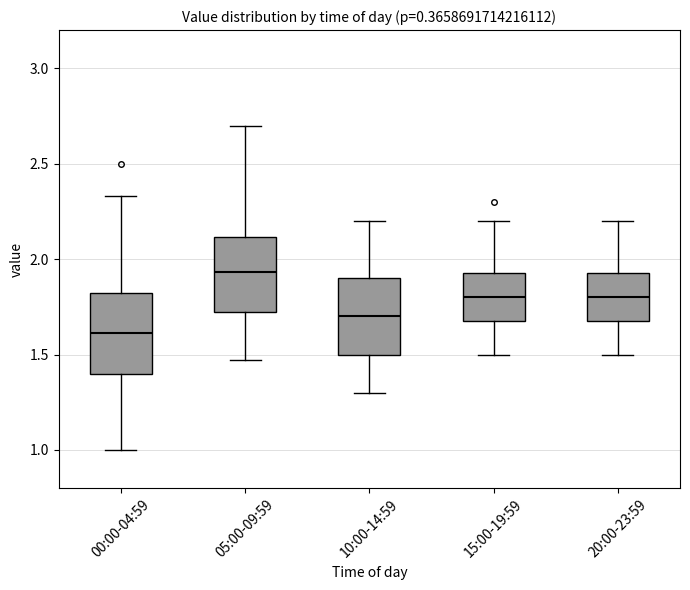

Reading left to right, transcribe this box plot: for each box, give where its median line is, the range the box spans, and where its two whiskers end, as read against the y-axis. The values are not printed on the chart, so give them approximately, as read against the axis.

00:00-04:59: median 1.60, box 1.40 to 1.85, whiskers 1.00 to 2.35
05:00-09:59: median 1.95, box 1.70 to 2.10, whiskers 1.45 to 2.70
10:00-14:59: median 1.70, box 1.50 to 1.90, whiskers 1.30 to 2.20
15:00-19:59: median 1.80, box 1.70 to 1.95, whiskers 1.50 to 2.20
20:00-23:59: median 1.80, box 1.70 to 1.95, whiskers 1.50 to 2.20